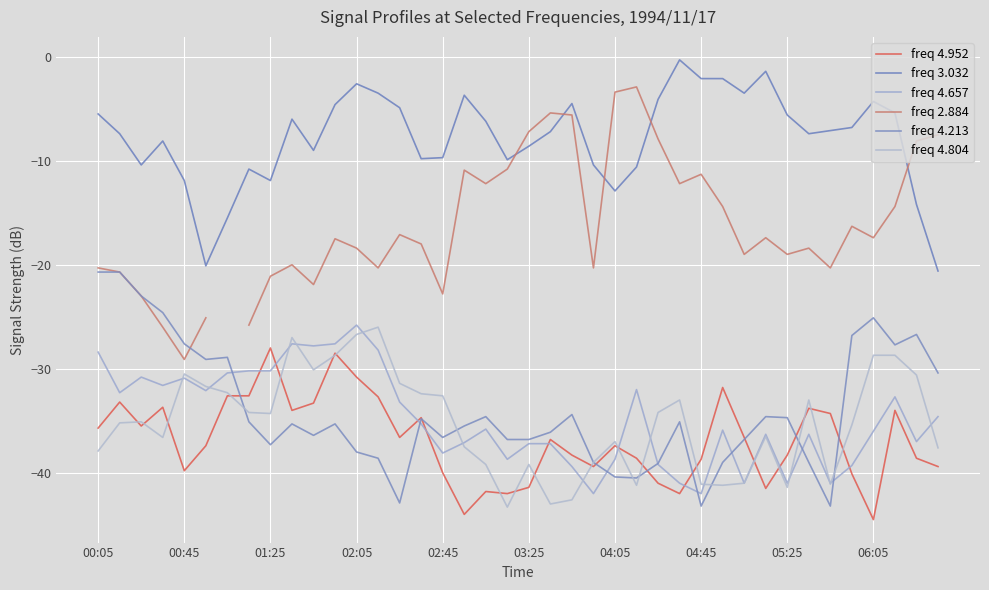

What is the total value across all series at 38?

-155.2